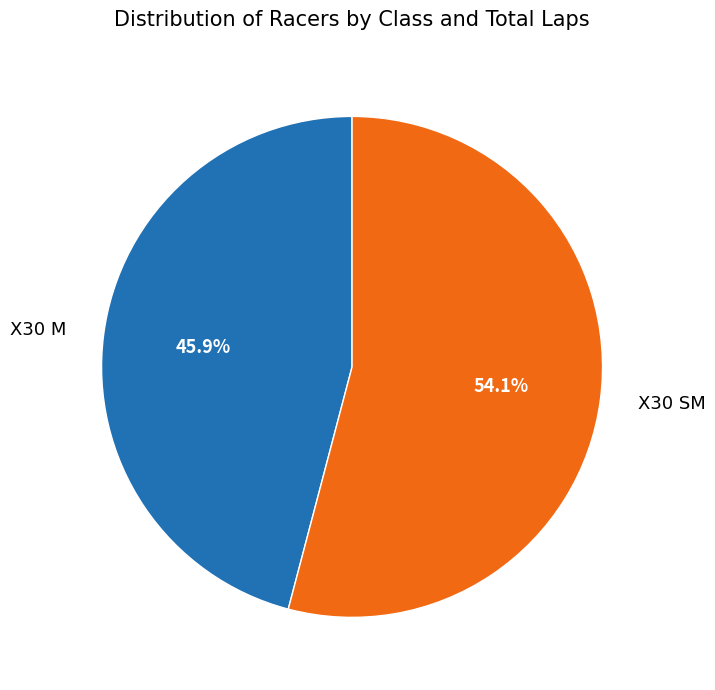

Does any single category account for the majority?

Yes